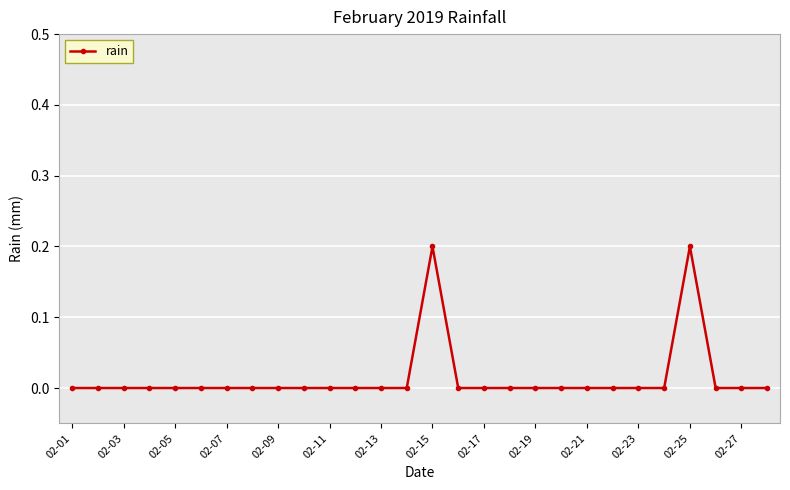

True or false: there are more than 1 points higher than both neighbors.

True